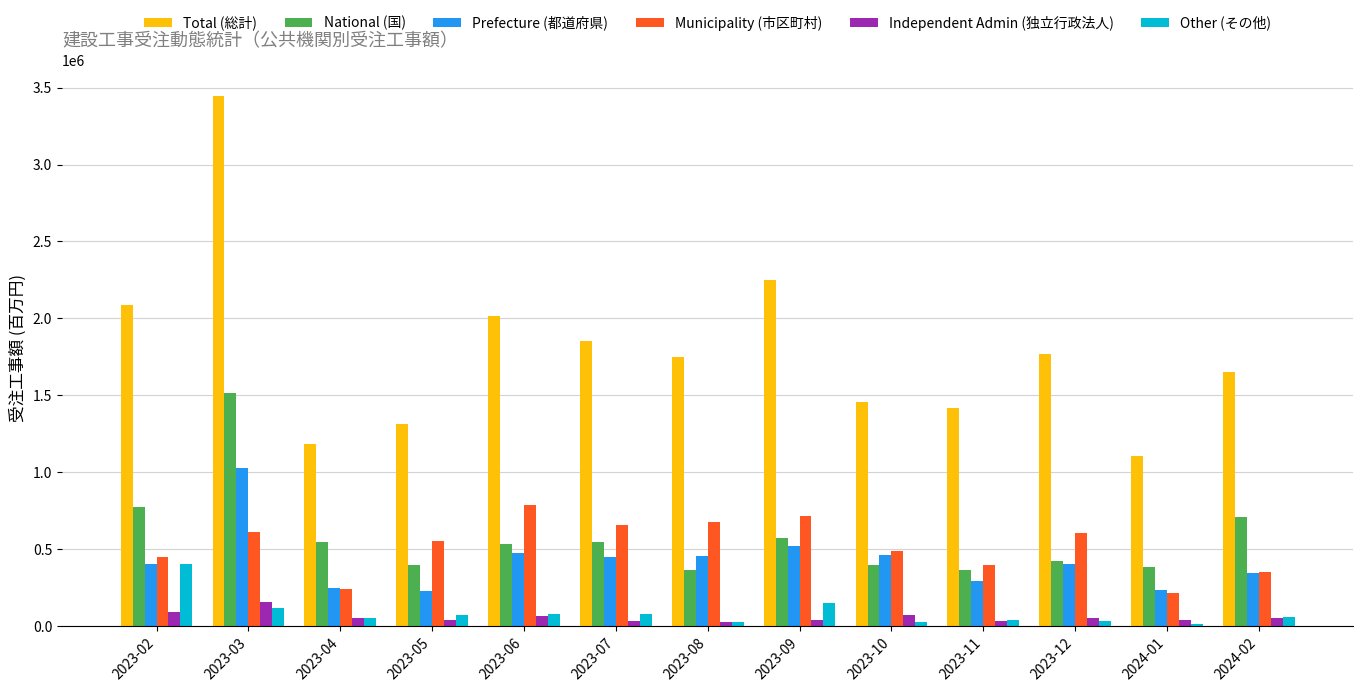

How many values in the Independent Admin (独立行政法人) series are below 51990?

6